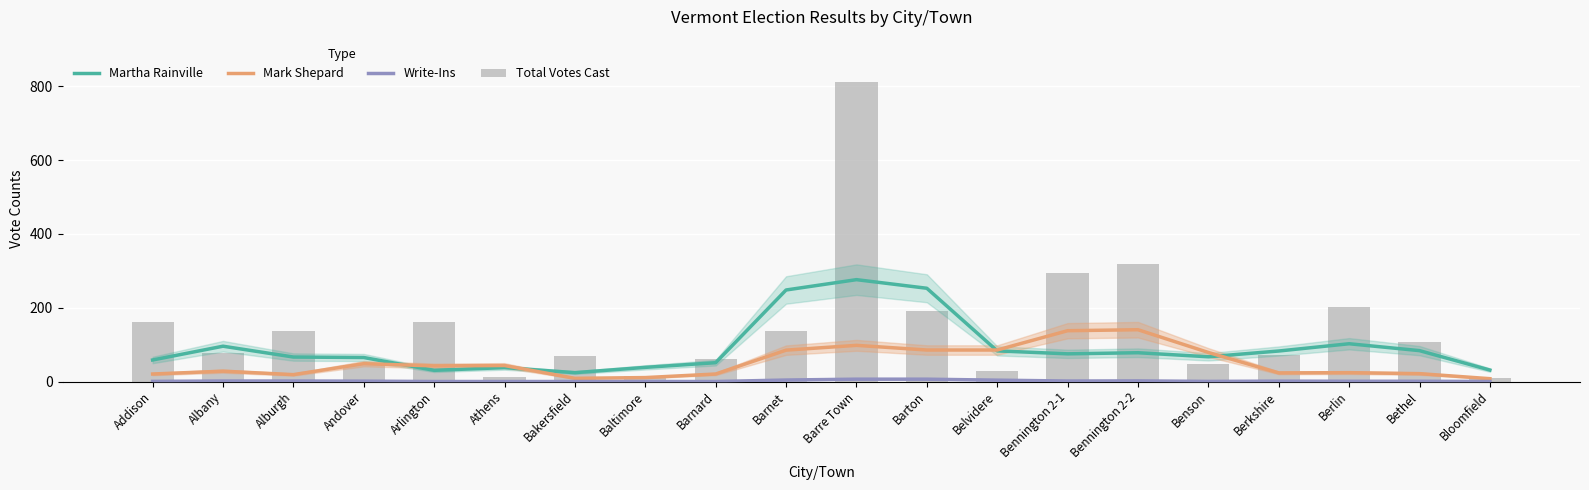

At Barnard, list the series in order from smallest to largest.

Write-Ins, Mark Shepard, Martha Rainville, Total Votes Cast